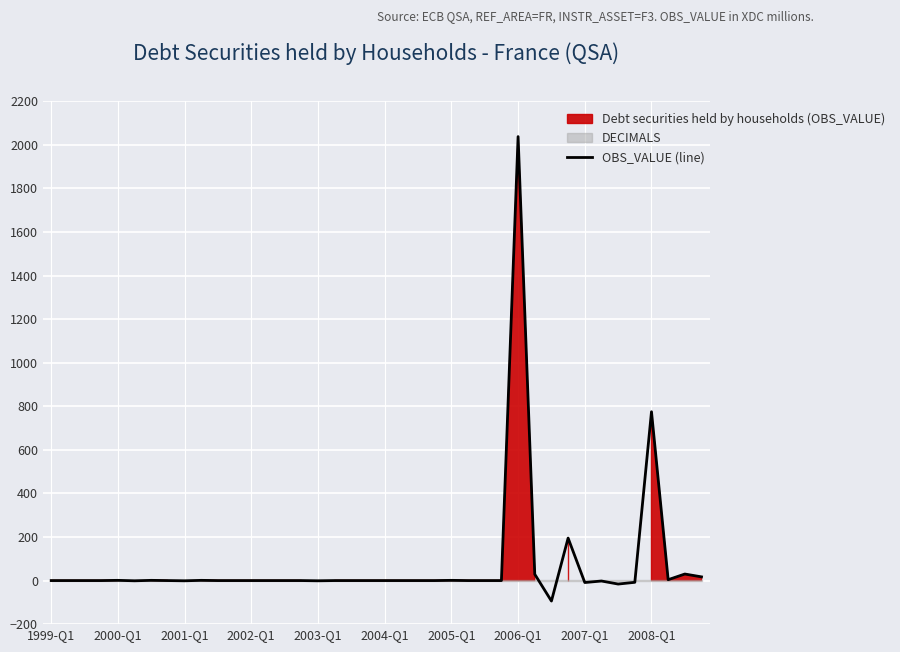

What is the highest value of the OBS_VALUE (line) series?

2038